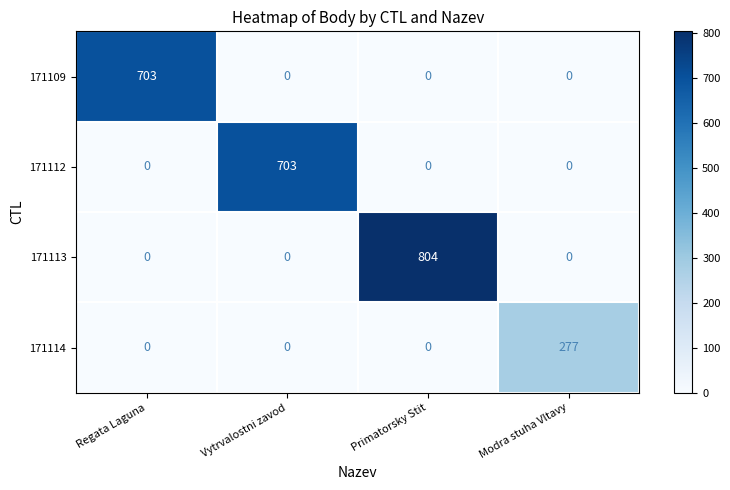

What is the difference between the highest and lowest values at Modra stuha Vltavy?

277